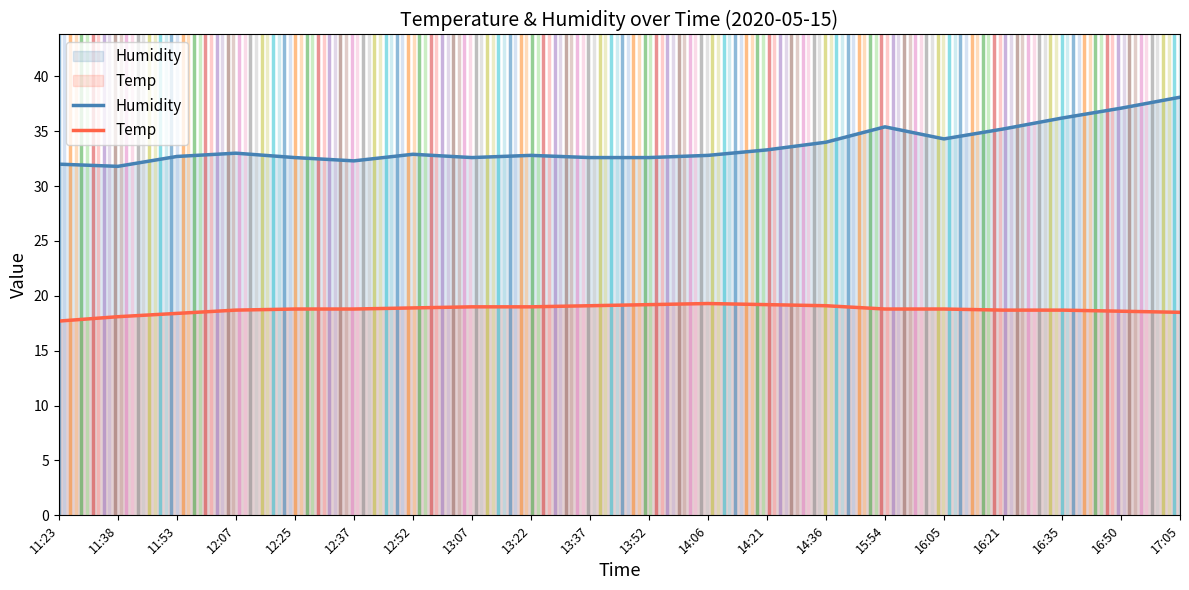

True or false: Humidity and Temp intersect in this chart.

False